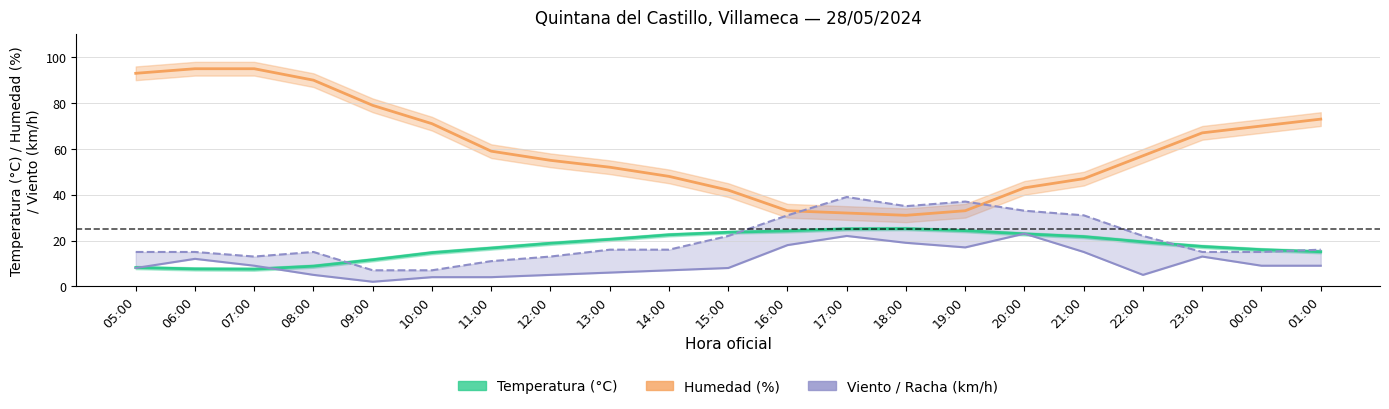

Where is Vel. viento (km/h) nearest to the value 12?

06:00